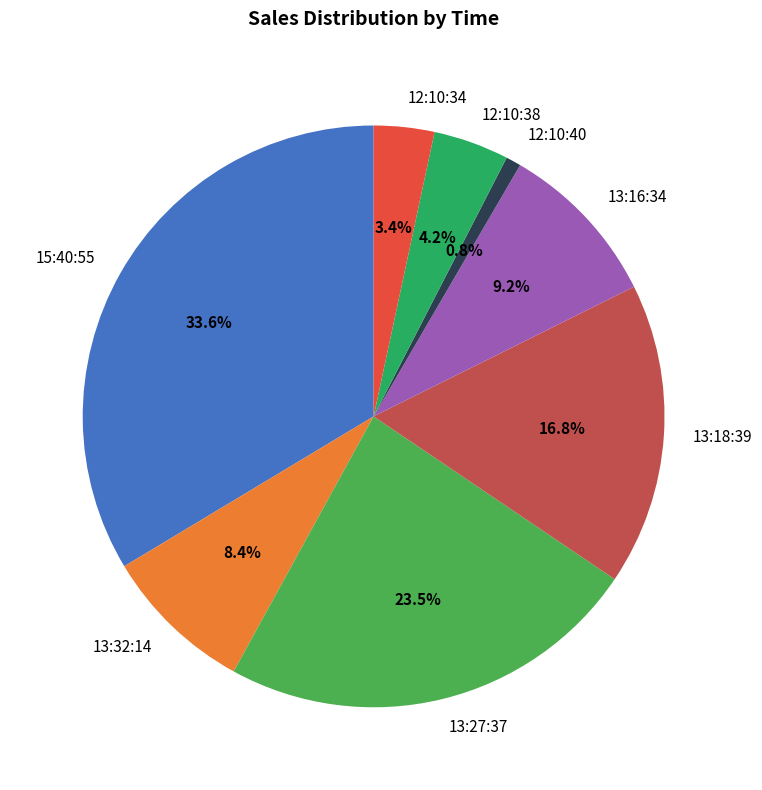

Rank the categories by value from highest to lowest.

15:40:55, 13:27:37, 13:18:39, 13:16:34, 13:32:14, 12:10:38, 12:10:34, 12:10:40